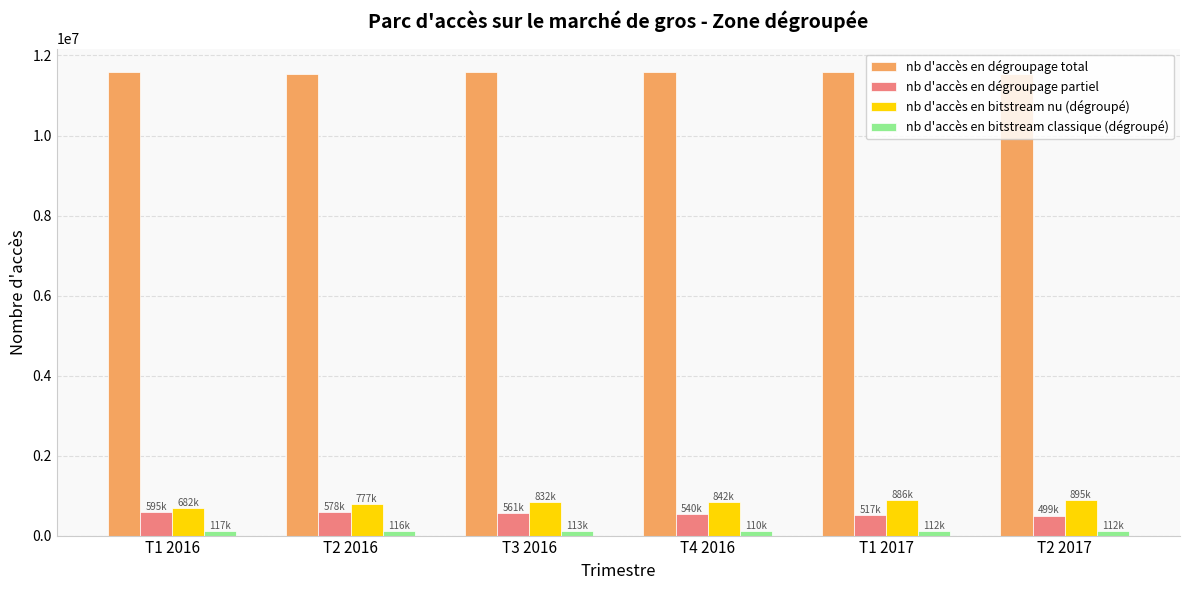

What is the maximum value shown in the chart?

11594000